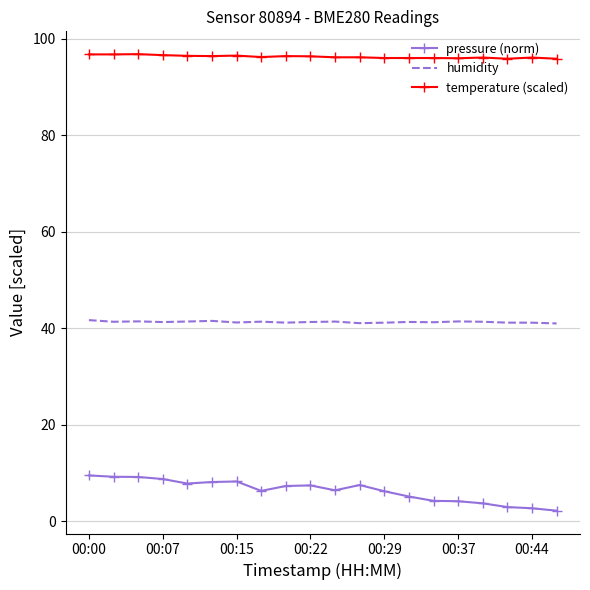

Which series has the largest total across all categories?

temperature (scaled)